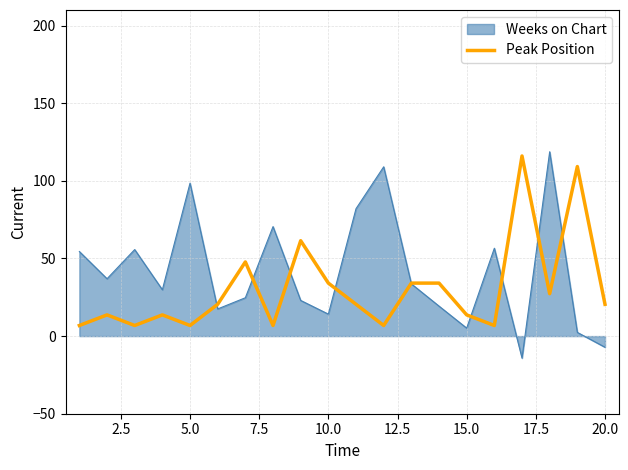

Which series has the widest spread of values?

Weeks on Chart